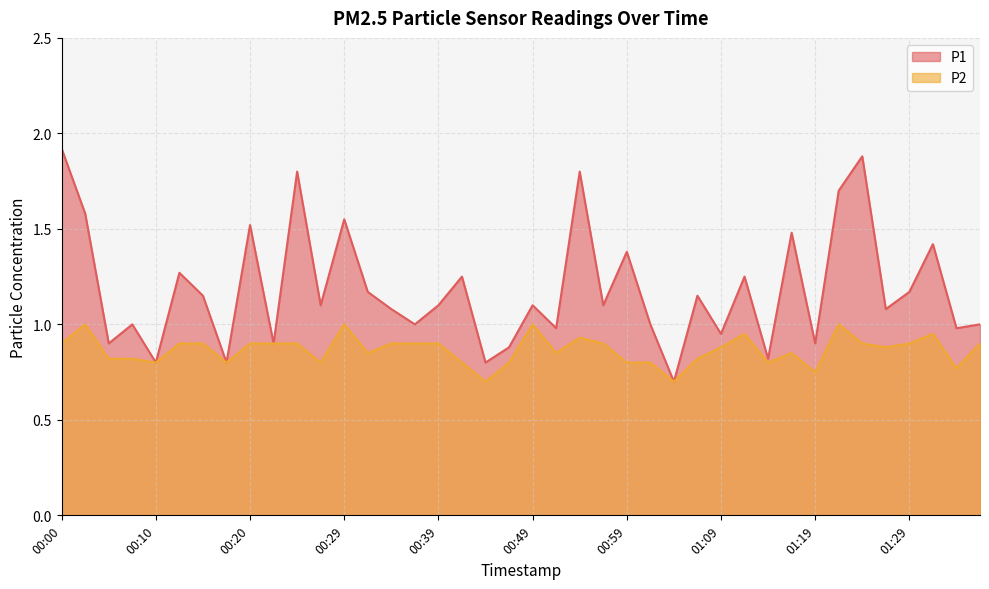

What is the sum of all P1 values?

47.4